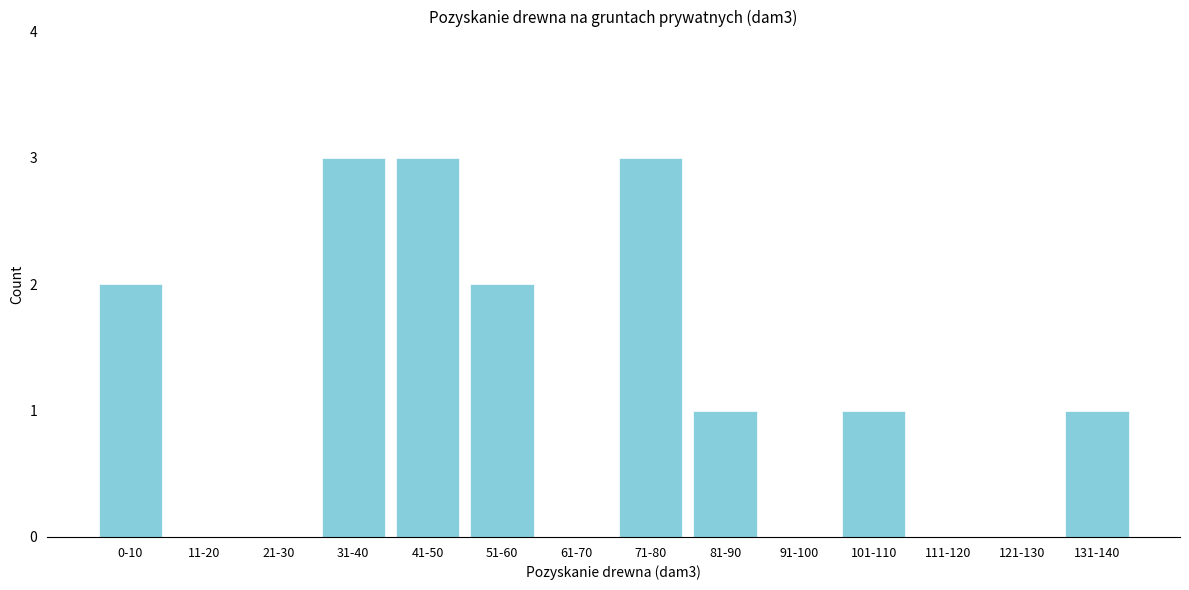

Reading left to right, what are all the values shown in this chart?

0-10=2	11-20=0	21-30=0	31-40=3	41-50=3	51-60=2	61-70=0	71-80=3	81-90=1	91-100=0	101-110=1	111-120=0	121-130=0	131-140=1